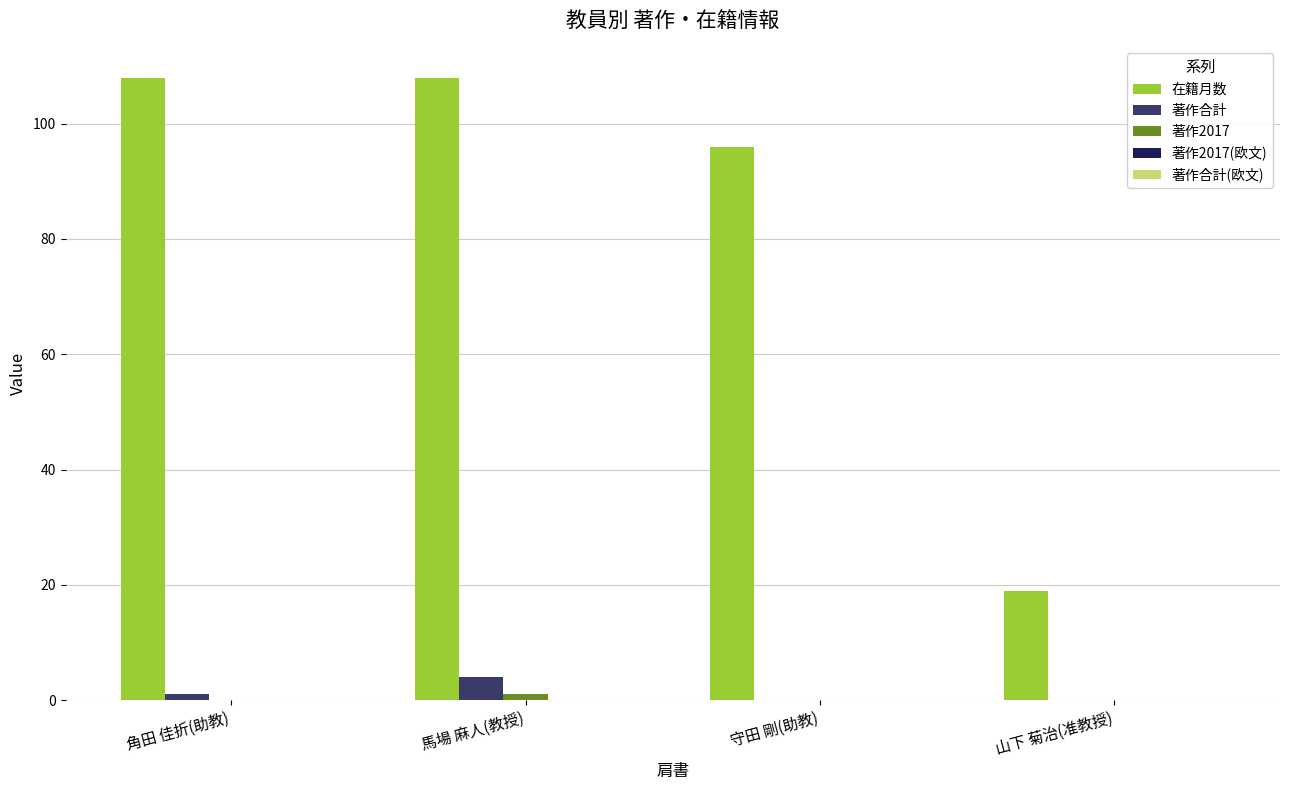

Read the 著作合計 value at 角田 佳折(助教).

1